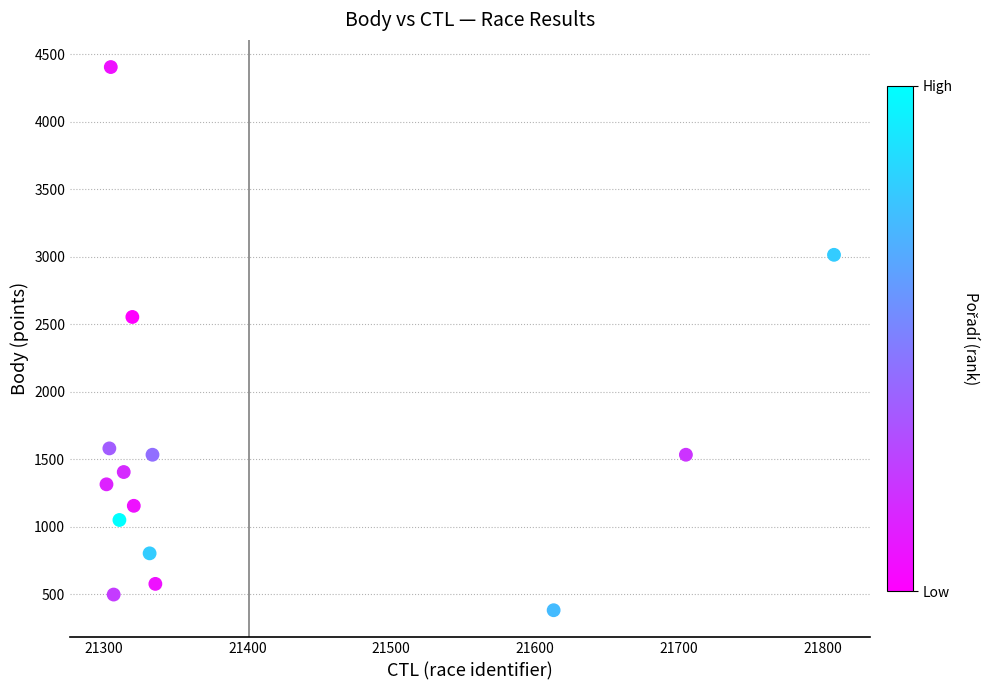

What Y value in the scatter plot is closest to 2393?

2554